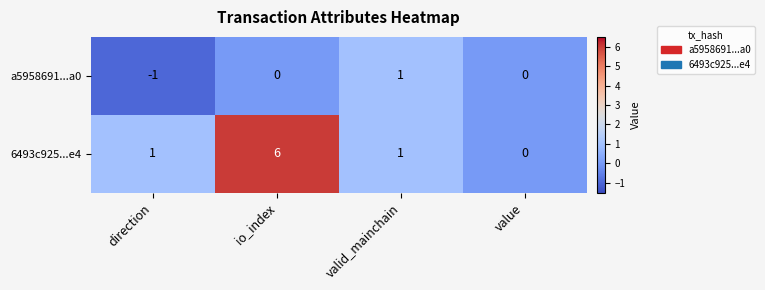

What is the spread (max minus min) of values at direction?

2